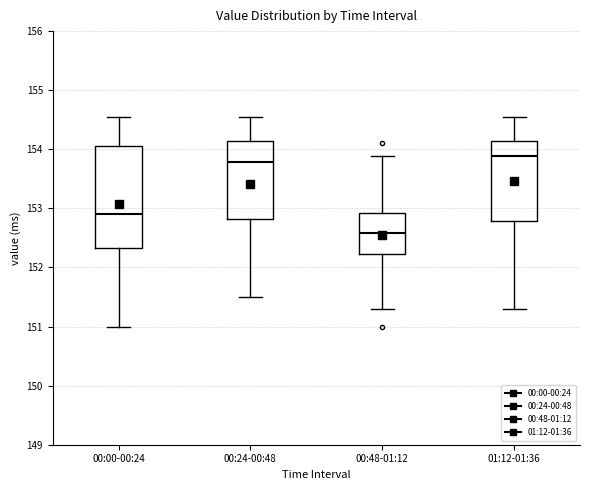

Reading left to right, transcribe this box plot: for each box, give where its median line is, the range the box spans, and where its two whiskers end, as read against the y-axis. The values are not printed on the chart, so give them approximately, as read against the axis.

00:00-00:24: median 152.9, box 152.3 to 154.1, whiskers 151.0 to 154.5
00:24-00:48: median 153.8, box 152.8 to 154.1, whiskers 151.5 to 154.5
00:48-01:12: median 152.6, box 152.2 to 152.9, whiskers 151.3 to 153.9
01:12-01:36: median 153.9, box 152.8 to 154.1, whiskers 151.3 to 154.5